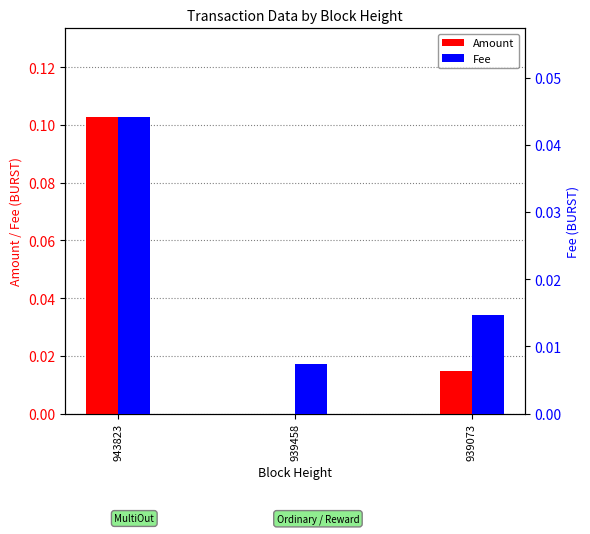

How many Amount values are between 0 and 1?

3